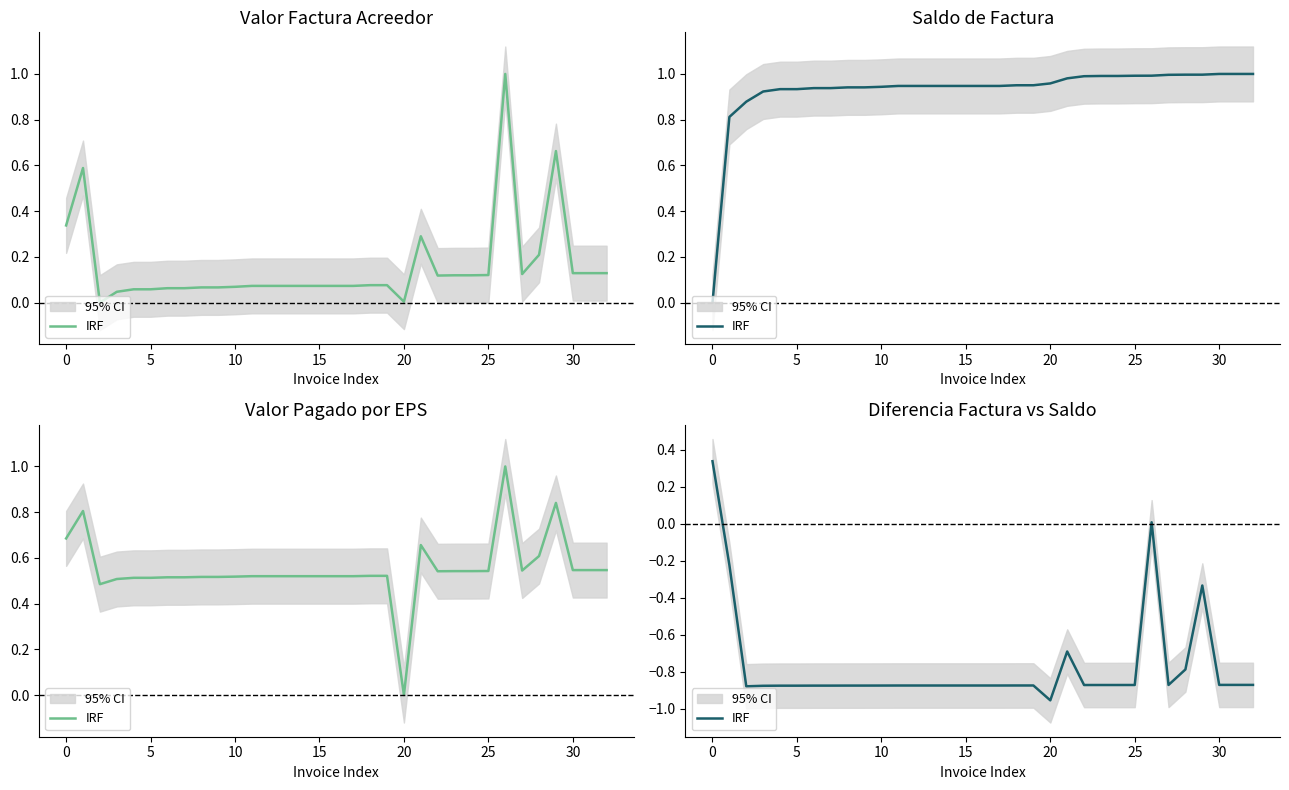

What is the sum of all values?

-25.4